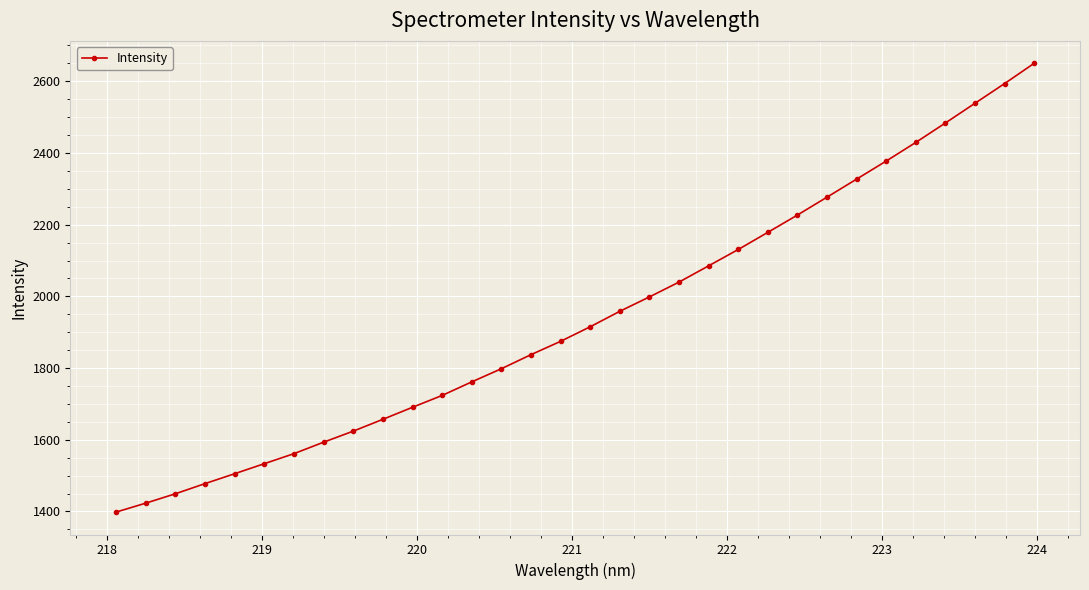

What is the minimum value shown in the chart?

1398.4